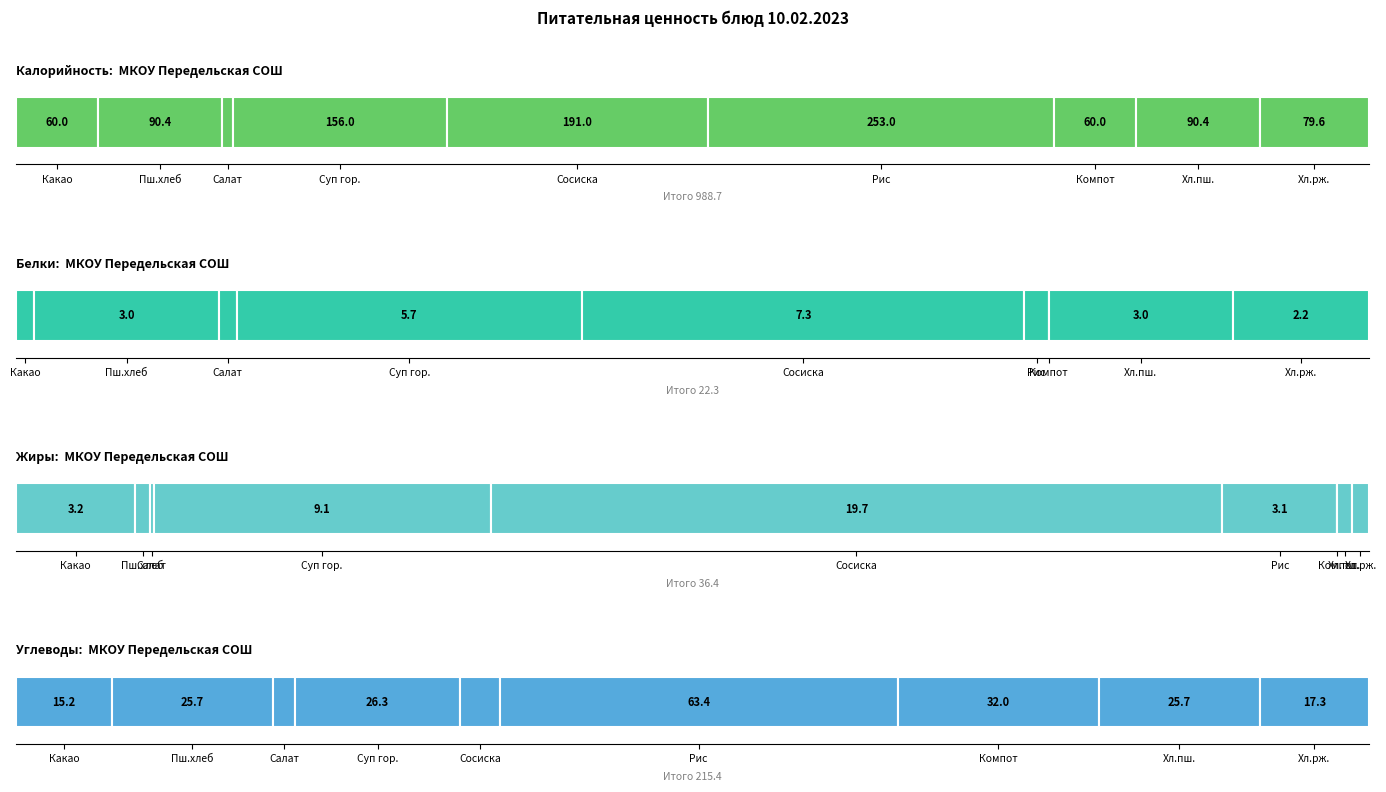

List the labels in order of Калорийность value, smallest first.

Салат из капусты, Какао с молоком, Компот, Хлеб ржаной, Пшеничный с маслом, Хлеб пшеничный, Суп гороховый, Сосиска молочная, Рис отварной